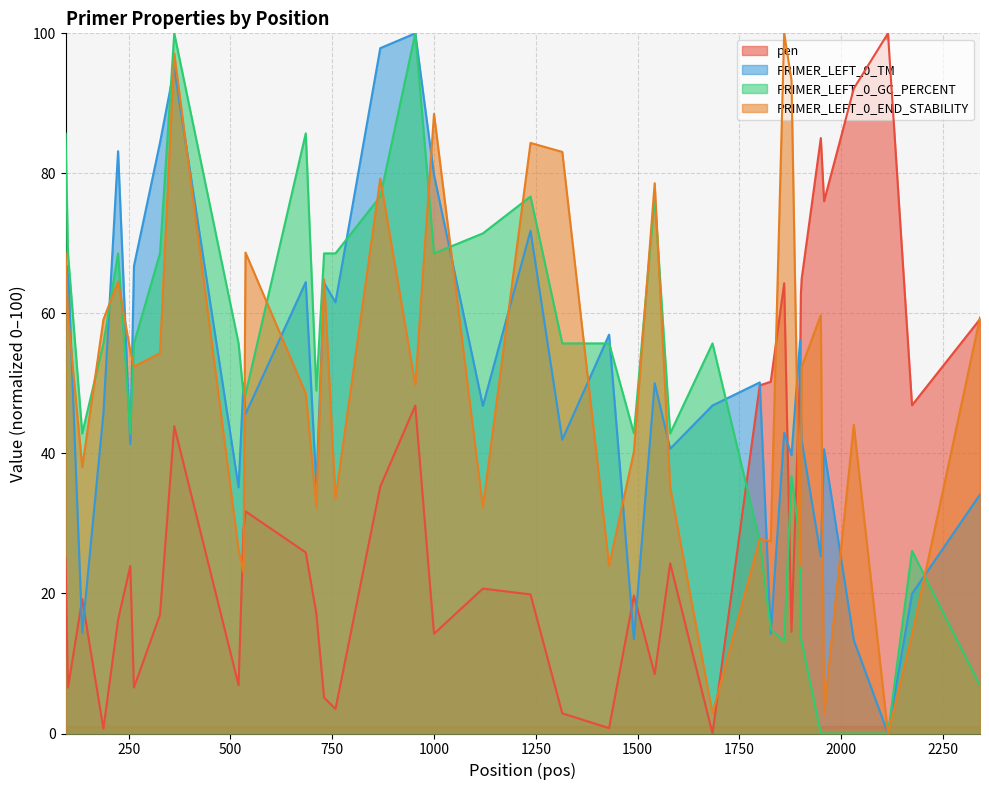

What is the highest value of the PRIMER_LEFT_0_GC_PERCENT series?

100.0